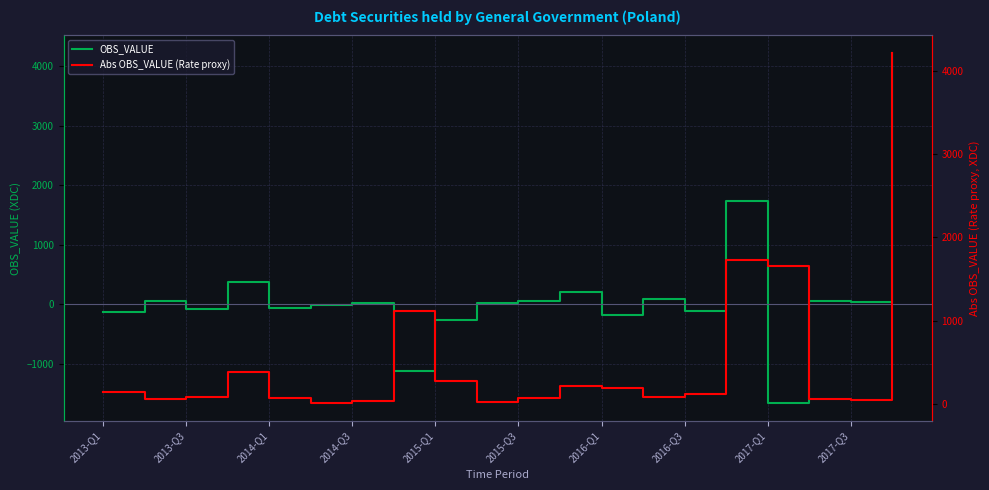

At which category does Abs OBS_VALUE (Rate proxy) reach its first local valley?

2013-Q3